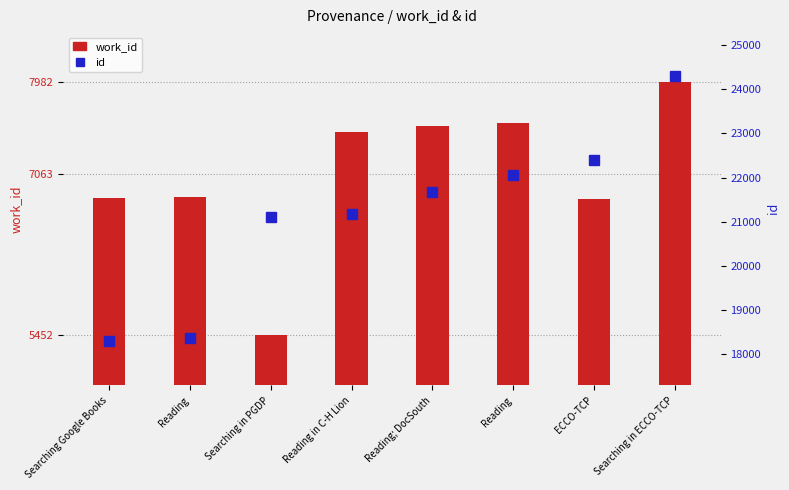

What is the spread (max minus min) of values at Reading; DocSouth?

14126